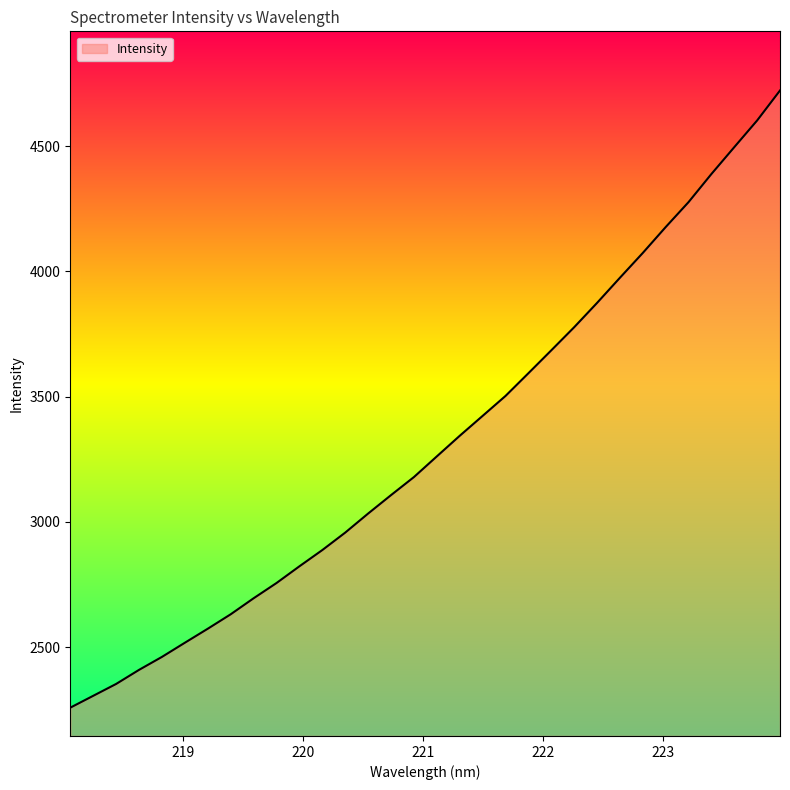

How many values exceed 3261?

16